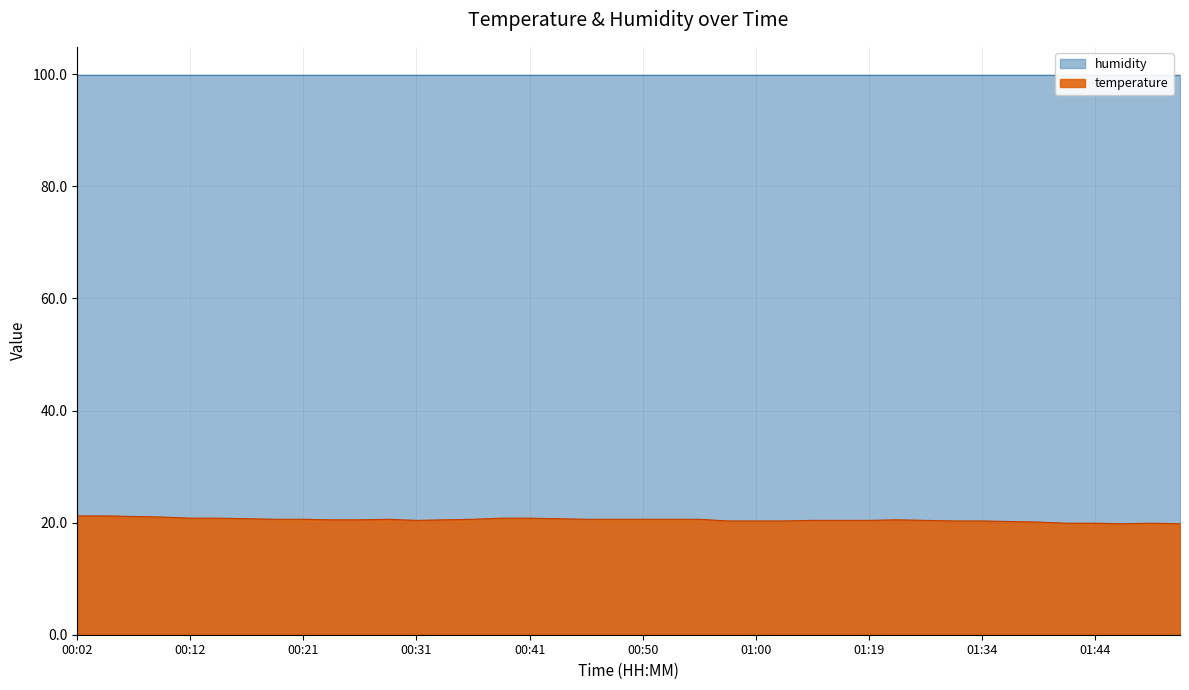

Which label corresponds to the smallest value in the chart?

01:47